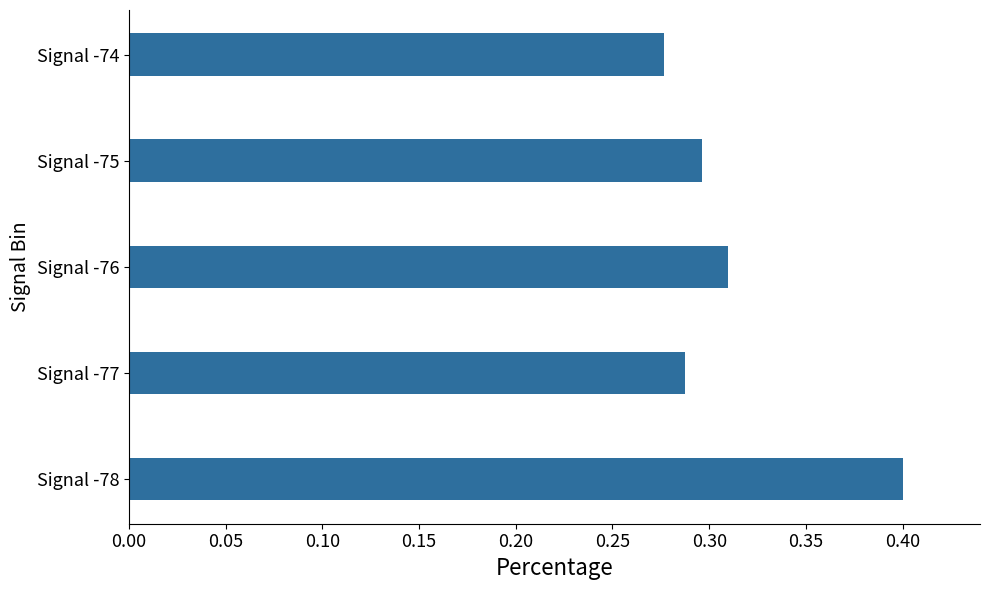

Which has a higher value, Signal -75 or Signal -76?

Signal -76